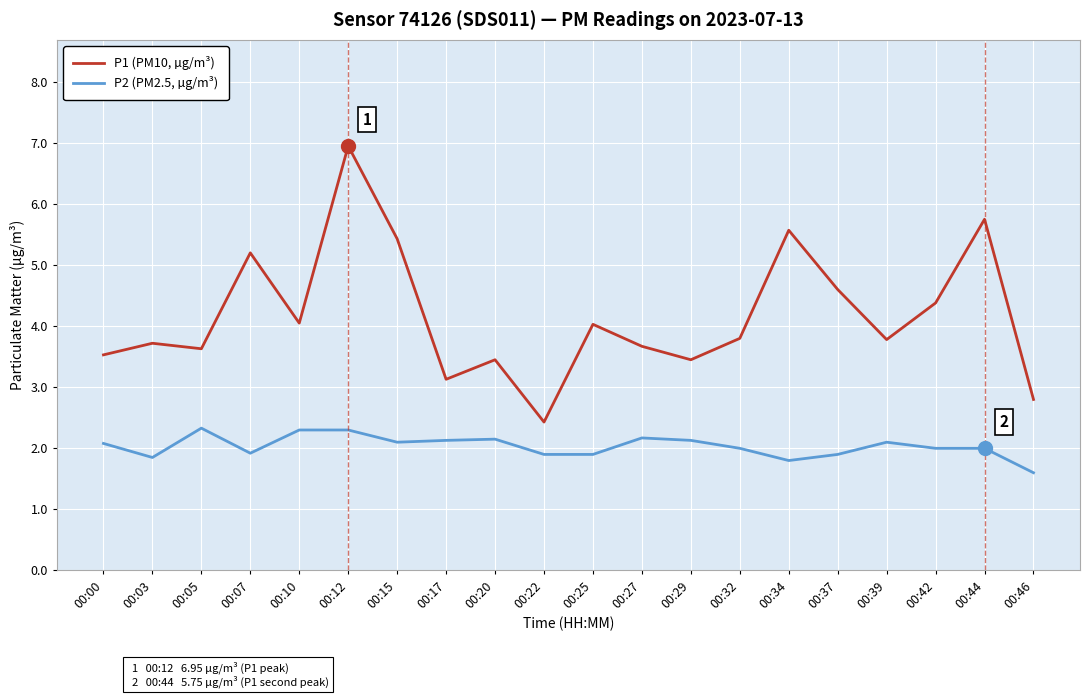

At 00:32, list the series in order from smallest to largest.

P2 (PM2.5, µg/m³), P1 (PM10, µg/m³)